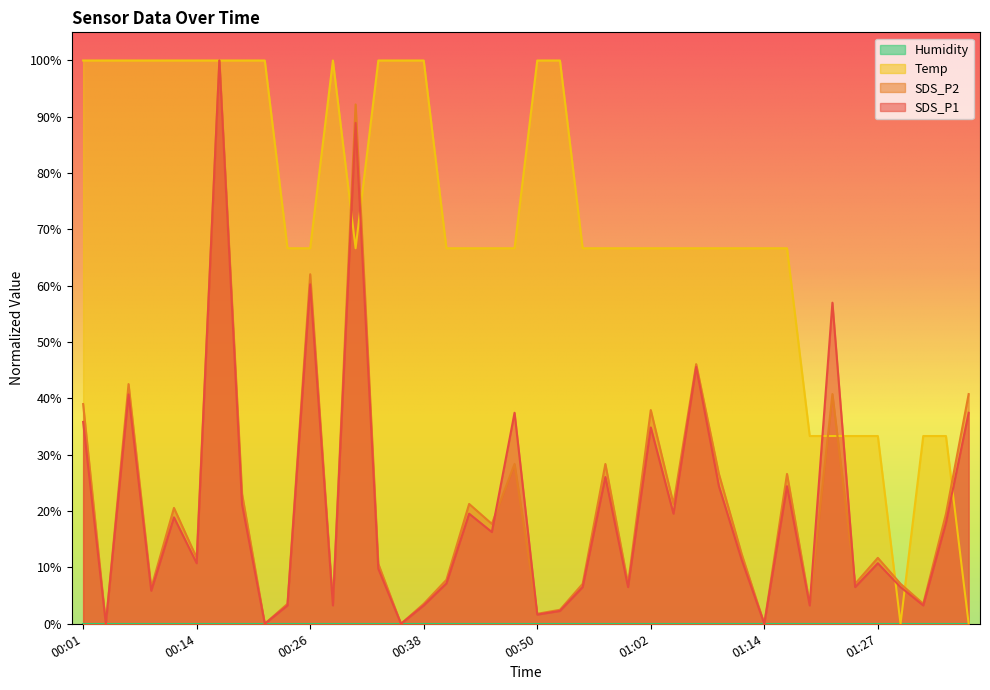

True or false: Temp and SDS_P2 cross at least once.

True